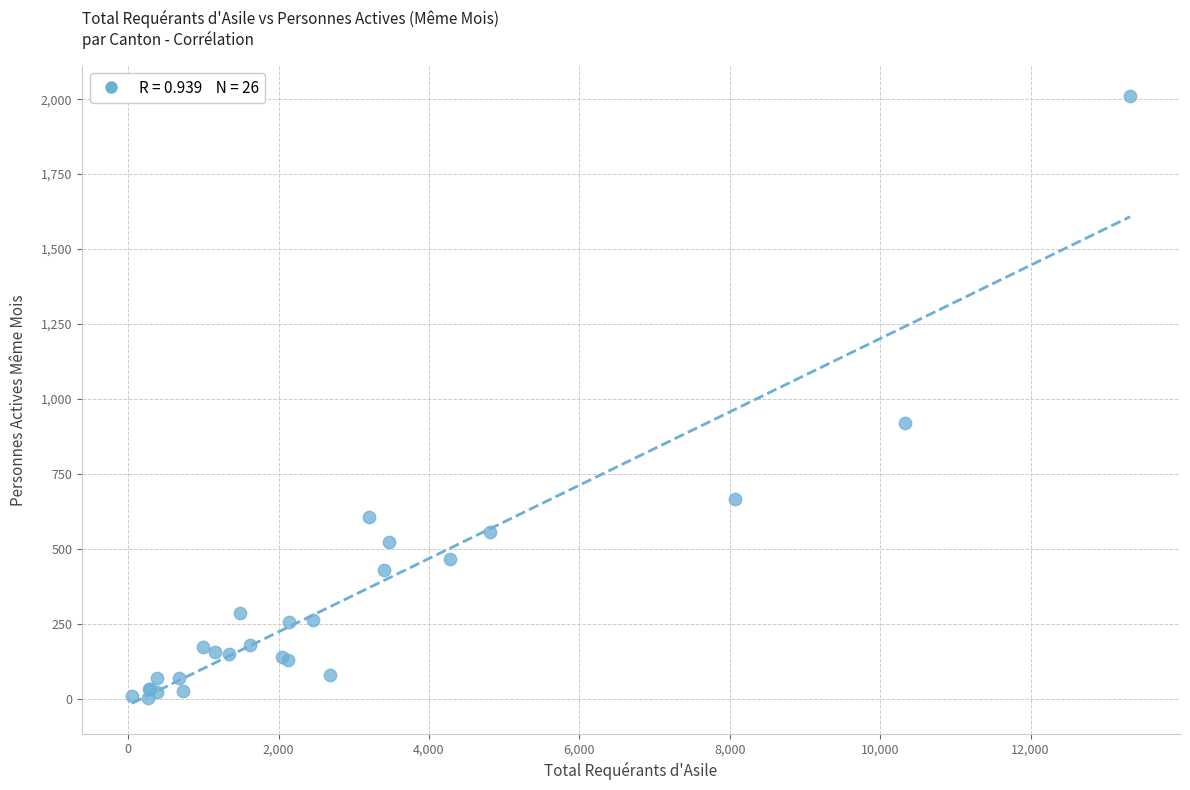

What Y value in the scatter plot is closest to 1006?

920